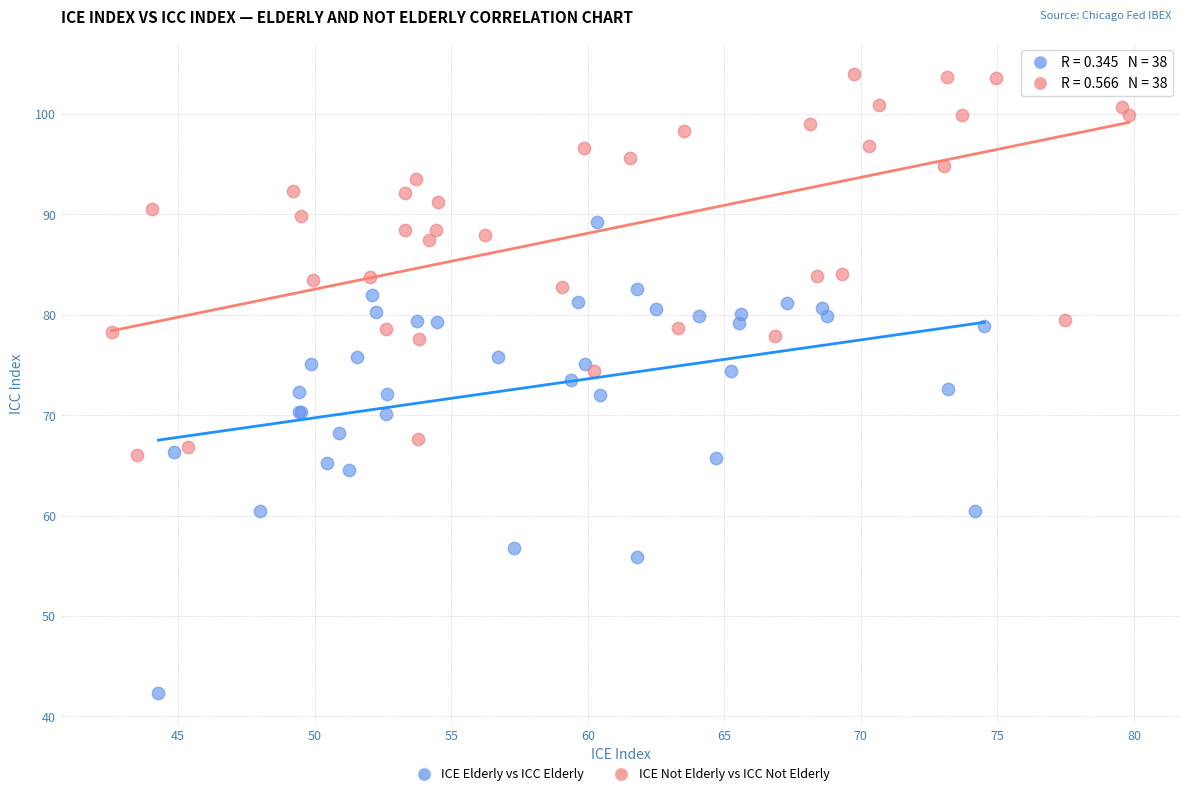

Which series reaches the maximum Y coordinate?

ICE Not Elderly vs ICC Not Elderly